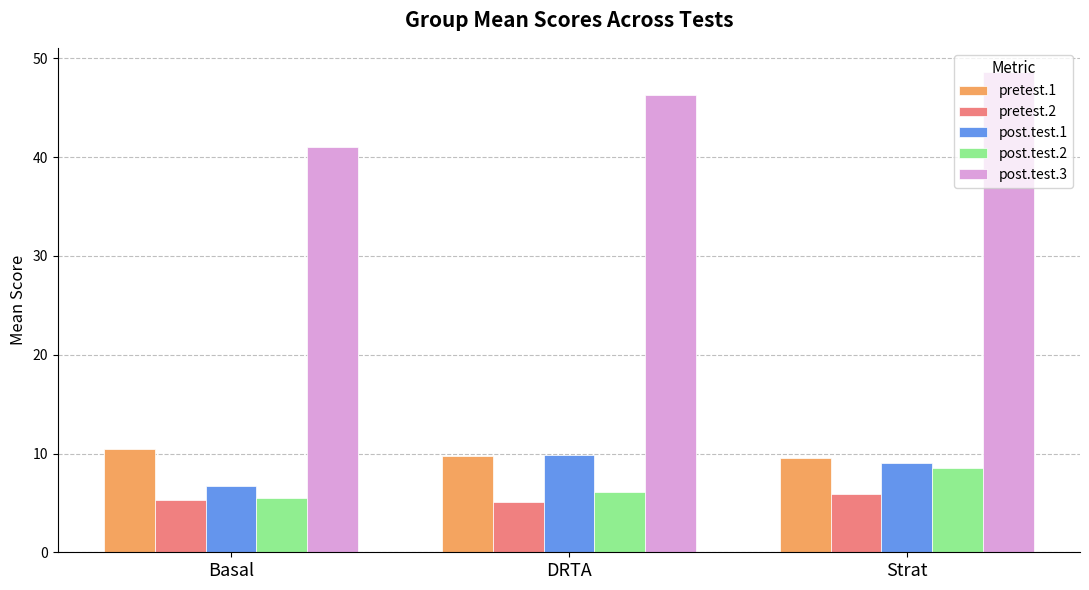

What is the difference between the post.test.1 values at Strat and Basal?

2.3